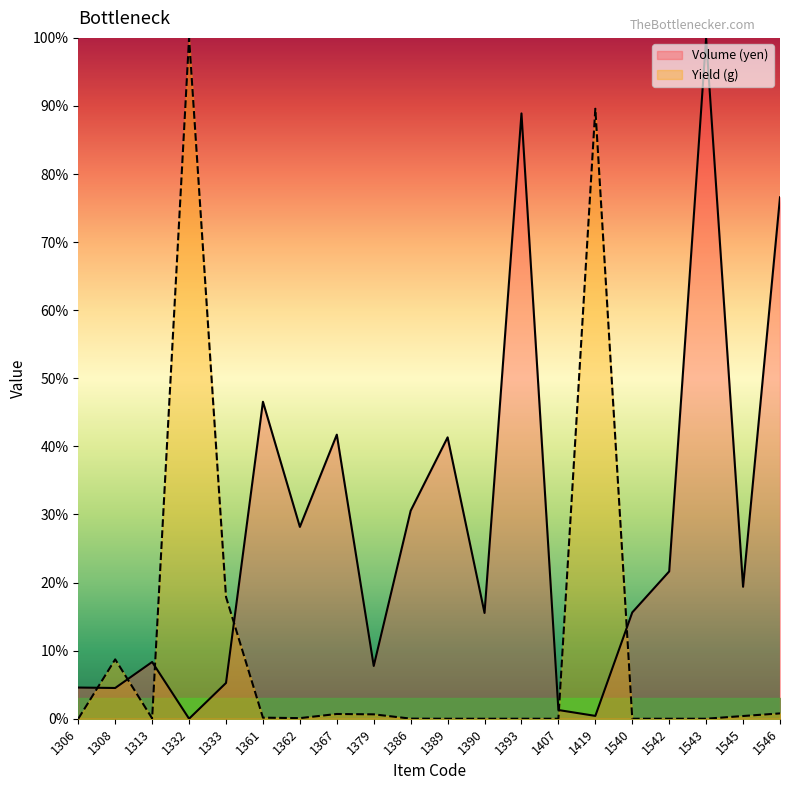

Does the chart display data point markers on the line(s)?

No